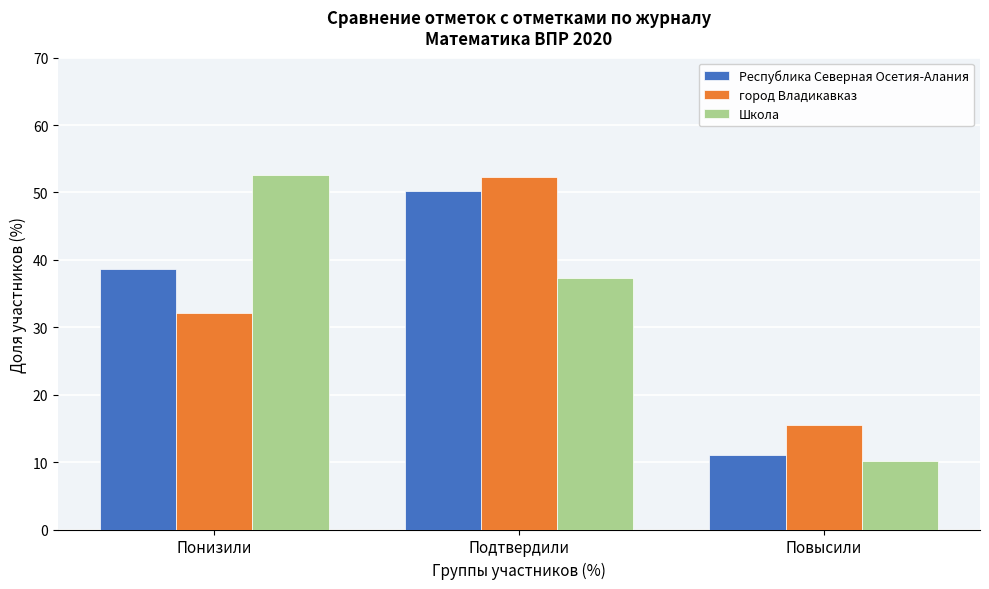

Reading left to right, transcribe all the data shown in this chart.

Республика Северная Осетия-Алания: 38.7	50.3	11.1
город Владикавказ: 32.1	52.4	15.5
Школа: 52.5	37.4	10.1